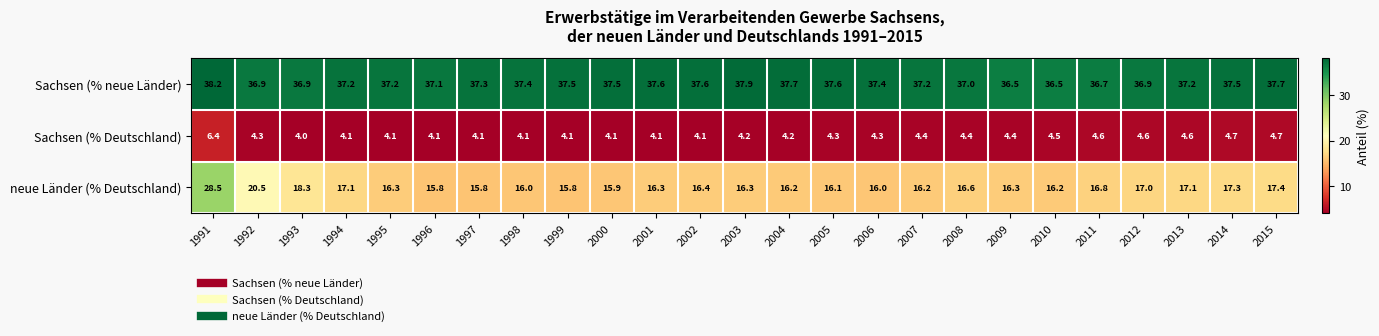

What is the spread (max minus min) of values at 2007?

32.8